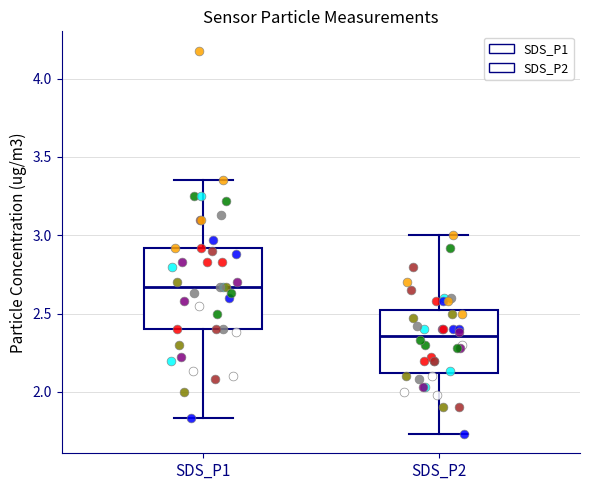

Where is the lower edge of the box for SDS_P2 on the y-axis? The values are not printed on the chart, so give them approximately, as read against the axis.

2.10